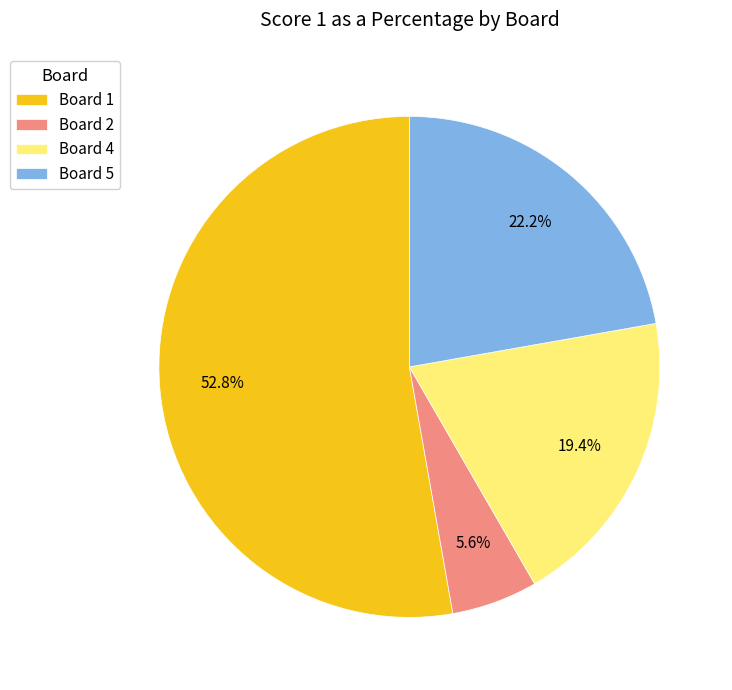

What is the majority slice?

Board 1